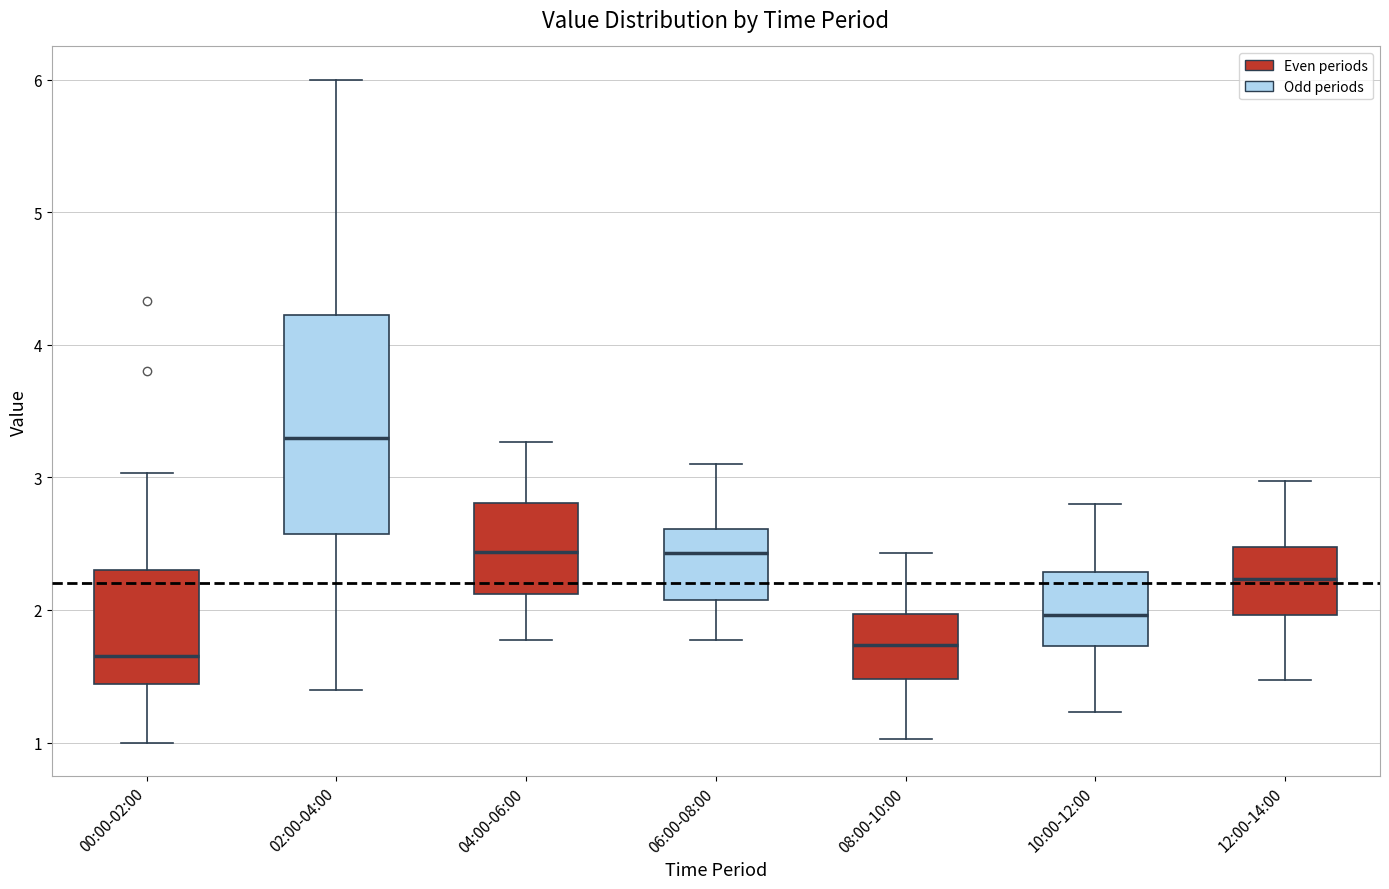

Where does the upper whisker of the box for 00:00-02:00 end on the y-axis? The values are not printed on the chart, so give them approximately, as read against the axis.

3.0